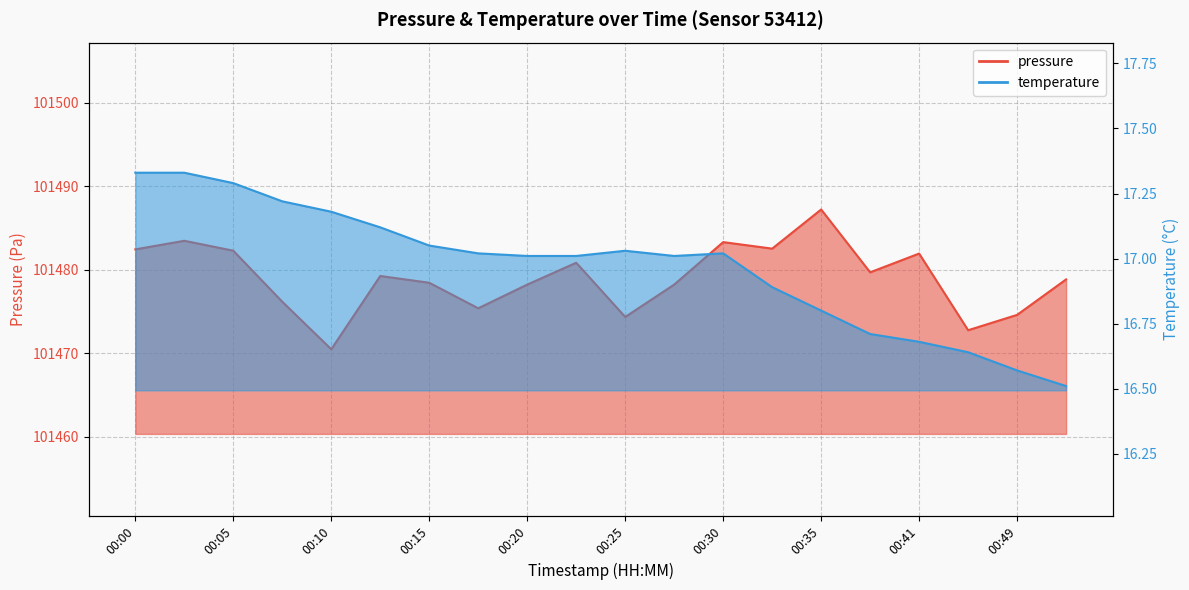

Does the chart display data point markers on the line(s)?

No